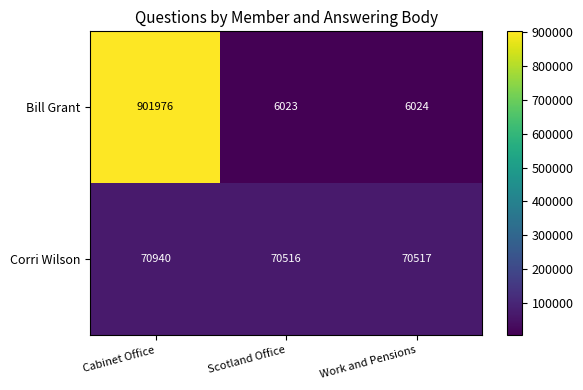

At which category is the sum across all series the highest?

Cabinet Office